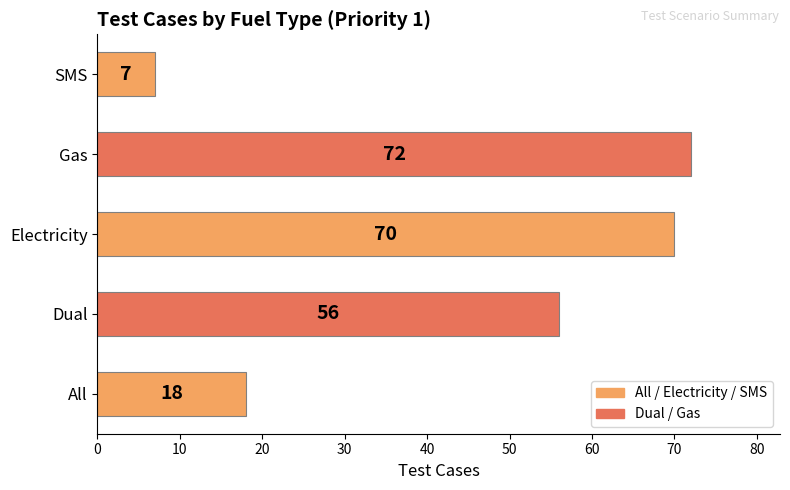

How many data points does each series have?

5